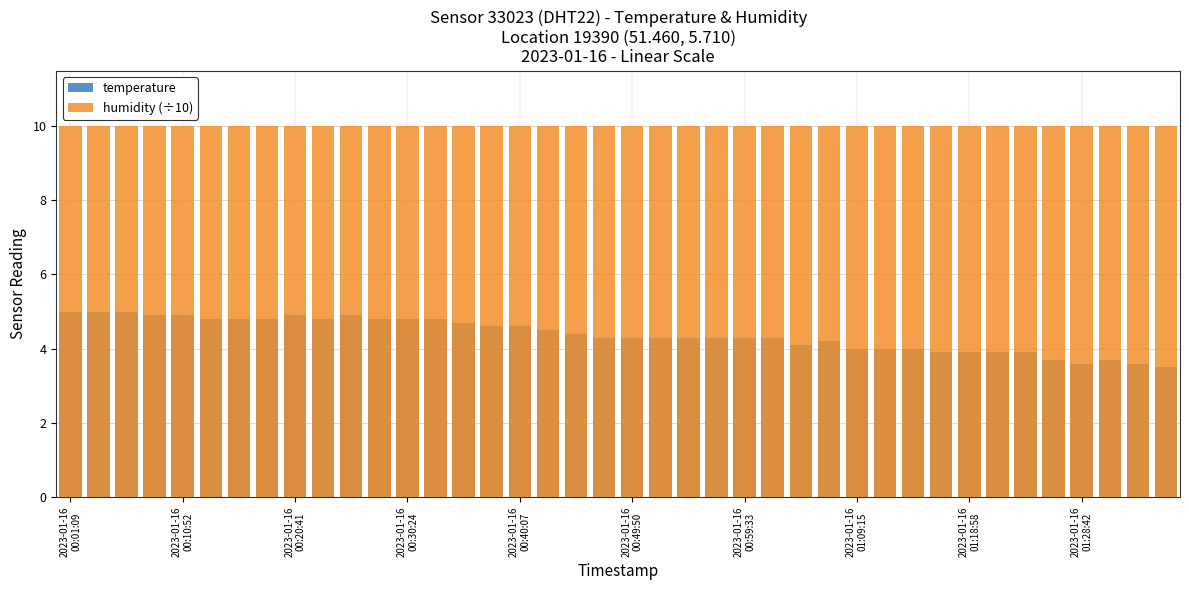

At 27, list the series in order from largest to smallest.

humidity (÷10), temperature